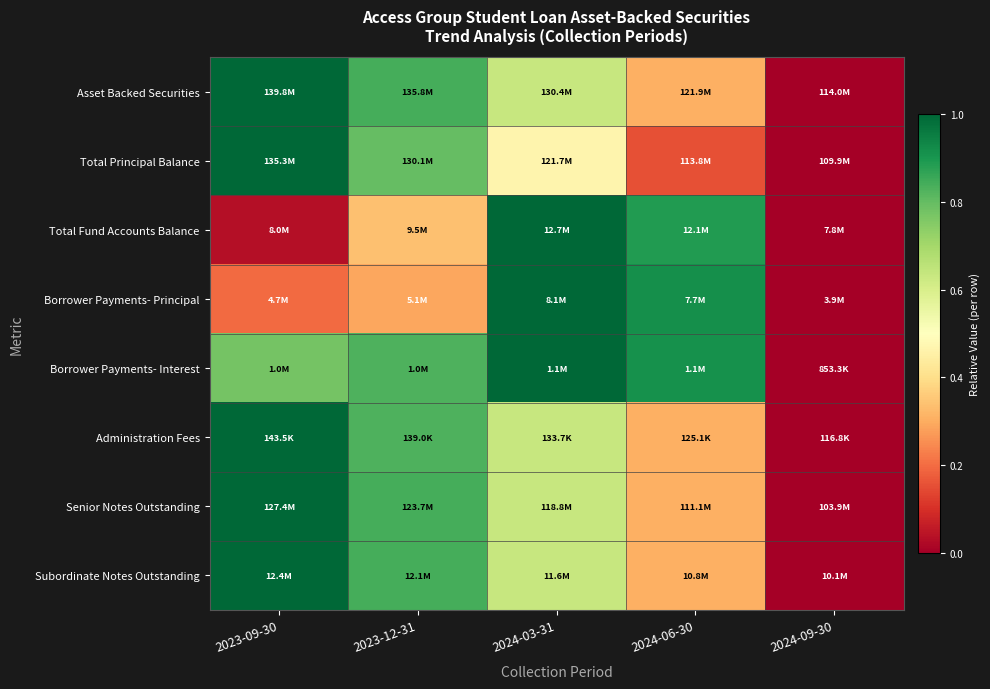

Reading left to right, list all the values displayed in this chart.

Asset Backed Securities: 2023-09-30=1.0	2023-12-31=0.8	2024-03-31=0.6	2024-06-30=0.3	2024-09-30=0.0
Total Principal Balance: 2023-09-30=1.0	2023-12-31=0.8	2024-03-31=0.5	2024-06-30=0.2	2024-09-30=0.0
Total Fund Accounts Balance: 2023-09-30=0.0	2023-12-31=0.3	2024-03-31=1.0	2024-06-30=0.9	2024-09-30=0.0
Borrower Payments- Principal: 2023-09-30=0.2	2023-12-31=0.3	2024-03-31=1.0	2024-06-30=0.9	2024-09-30=0.0
Borrower Payments- Interest: 2023-09-30=0.8	2023-12-31=0.8	2024-03-31=1.0	2024-06-30=0.9	2024-09-30=0.0
Administration Fees: 2023-09-30=1.0	2023-12-31=0.8	2024-03-31=0.6	2024-06-30=0.3	2024-09-30=0.0
Senior Notes Outstanding: 2023-09-30=1.0	2023-12-31=0.8	2024-03-31=0.6	2024-06-30=0.3	2024-09-30=0.0
Subordinate Notes Outstanding: 2023-09-30=1.0	2023-12-31=0.8	2024-03-31=0.6	2024-06-30=0.3	2024-09-30=0.0